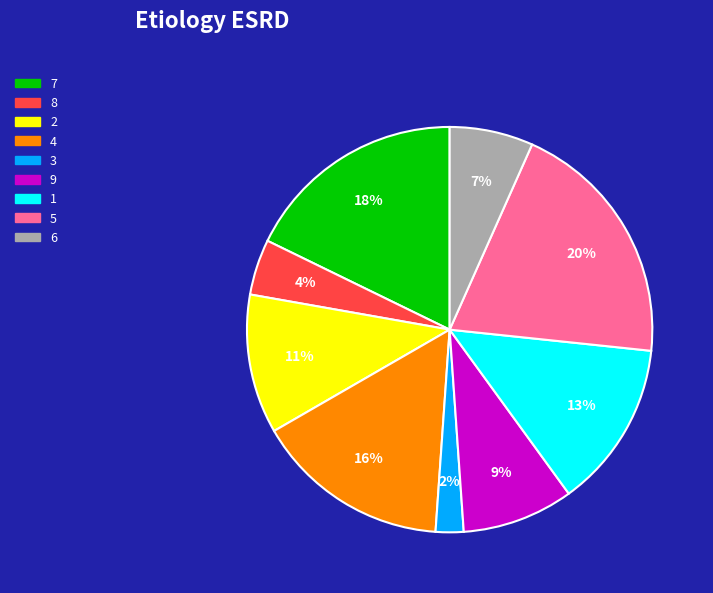

Rank the categories by value from lowest to highest.

3, 8, 6, 9, 2, 1, 4, 7, 5